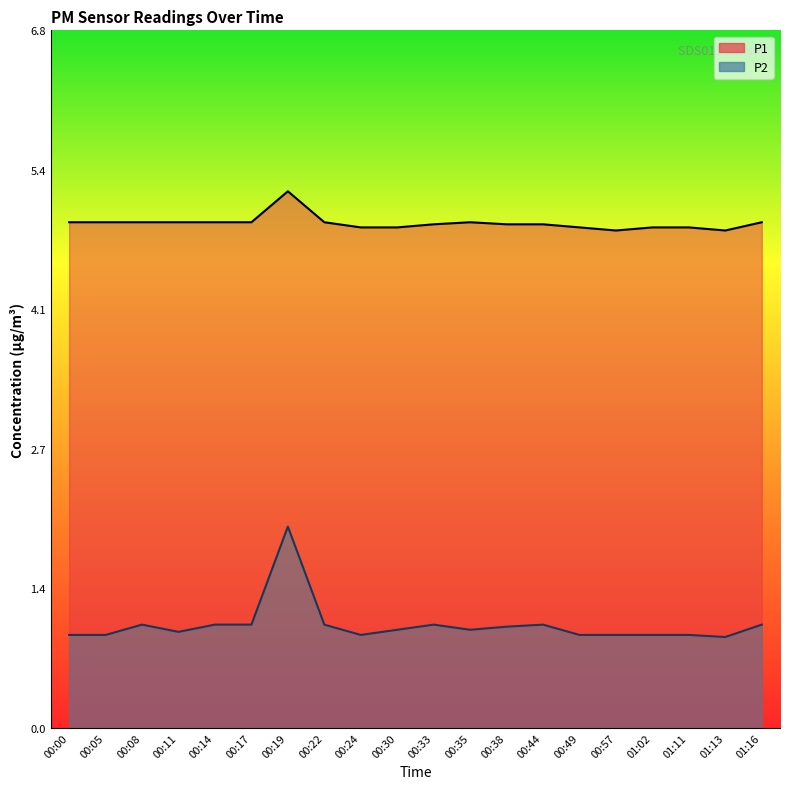

True or false: P2 and P1 intersect in this chart.

False